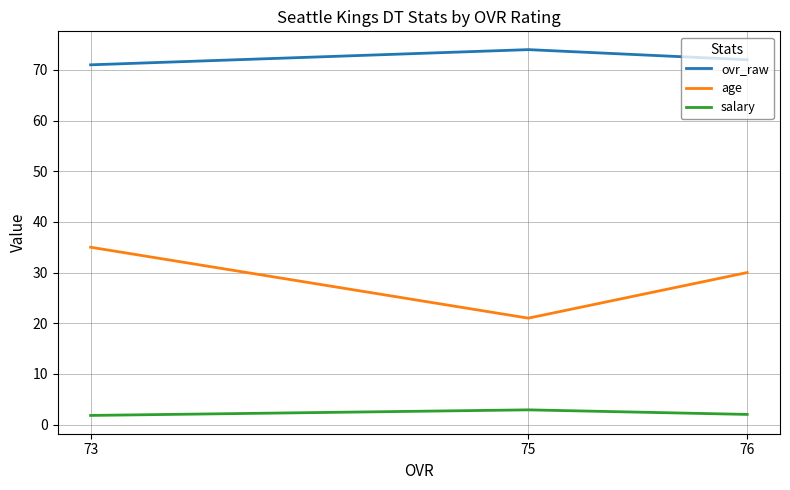

Read the ovr_raw value at 73.

71.0